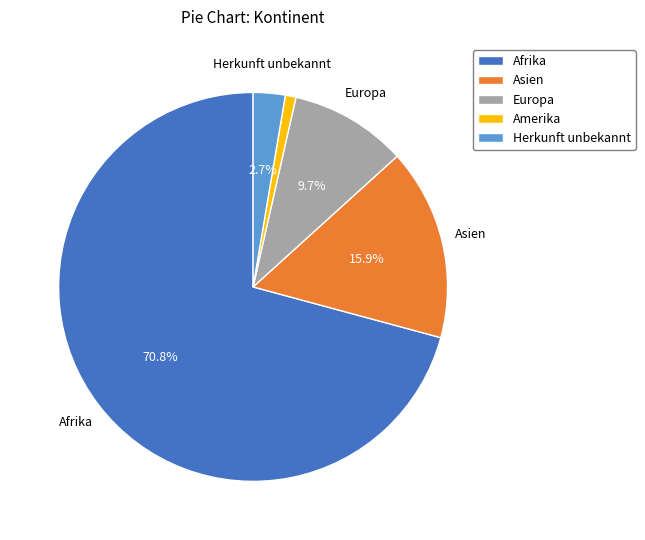

Does Afrika account for over 50% of the chart?

Yes